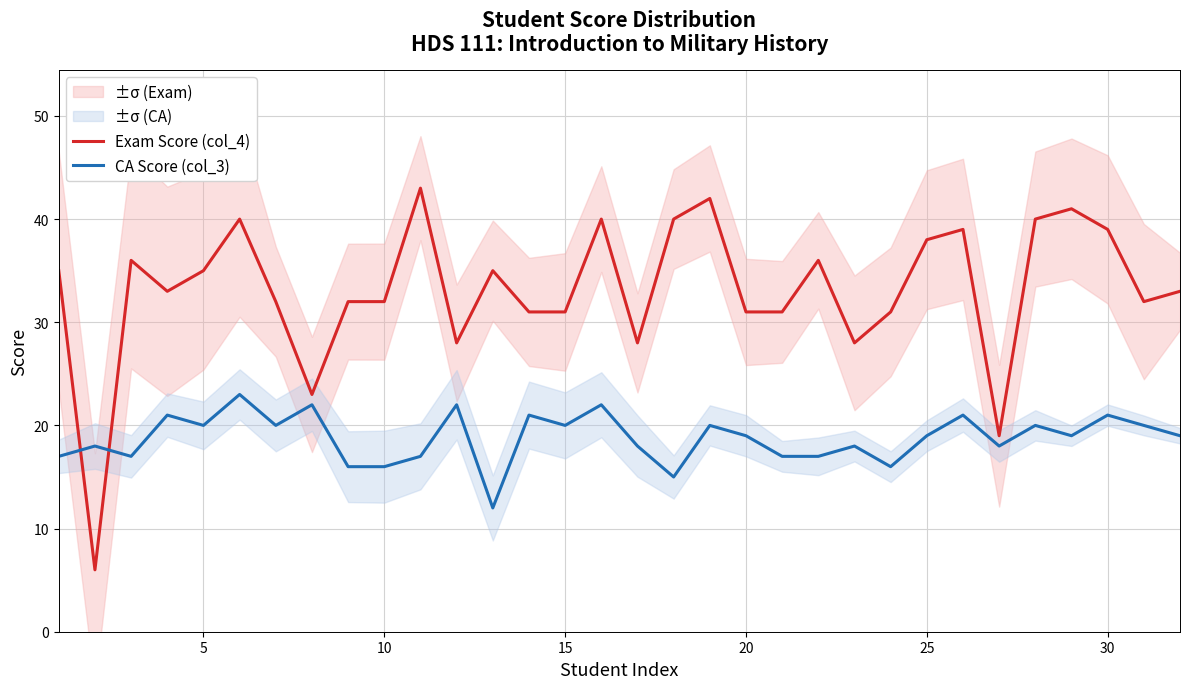

What is the highest value of the CA Score (col_3) series?

23